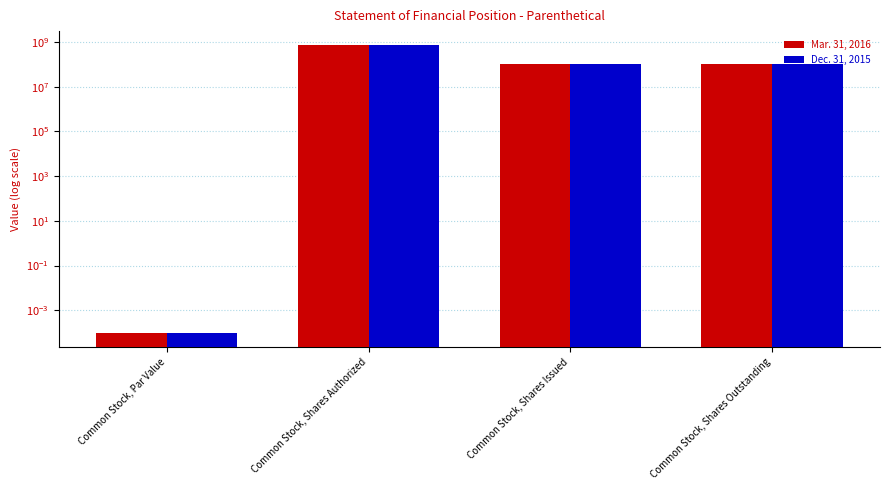

Count the Dec. 31, 2015 values in the range 99512345 to 700000000.

3